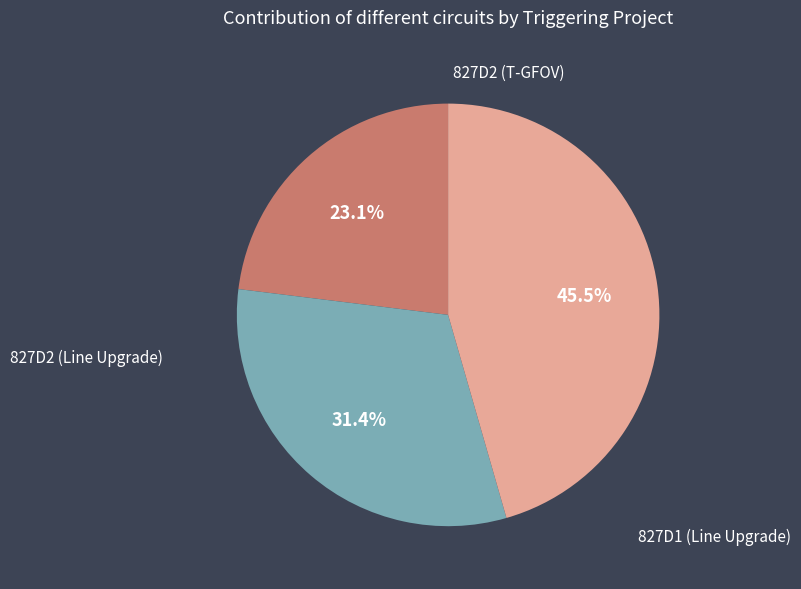

What is the largest slice in the pie chart?

827D1 (Line Upgrade)